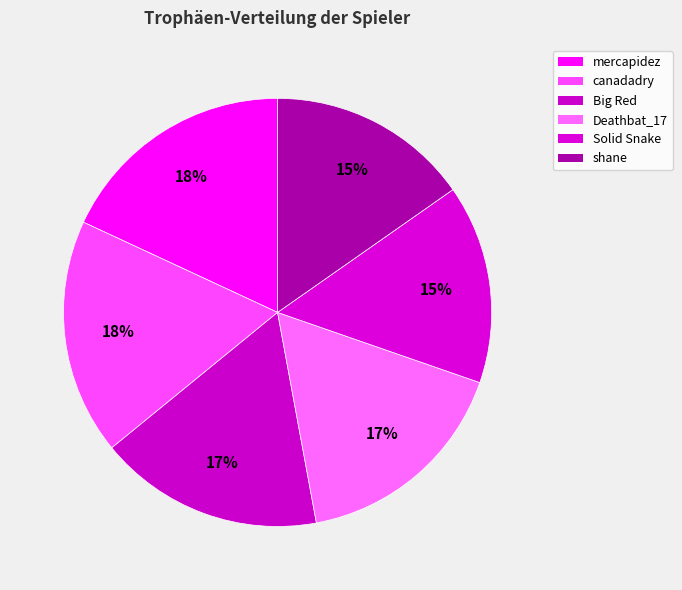

Count the number of slices in the pie.

6